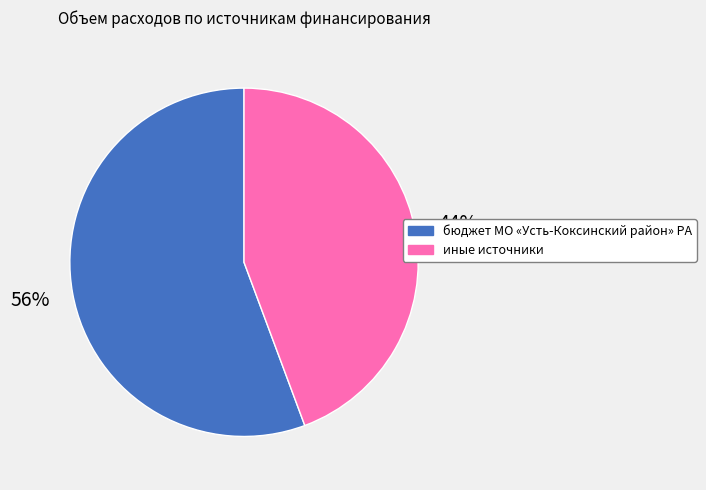

How many slices are in this pie chart?

2